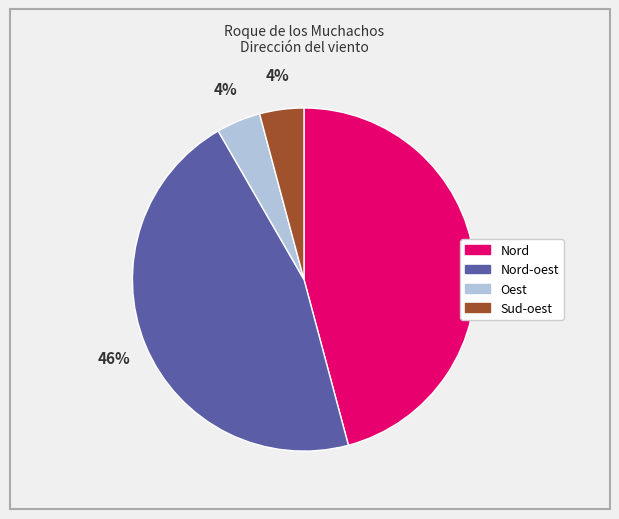

Is there a majority slice in this chart?

No